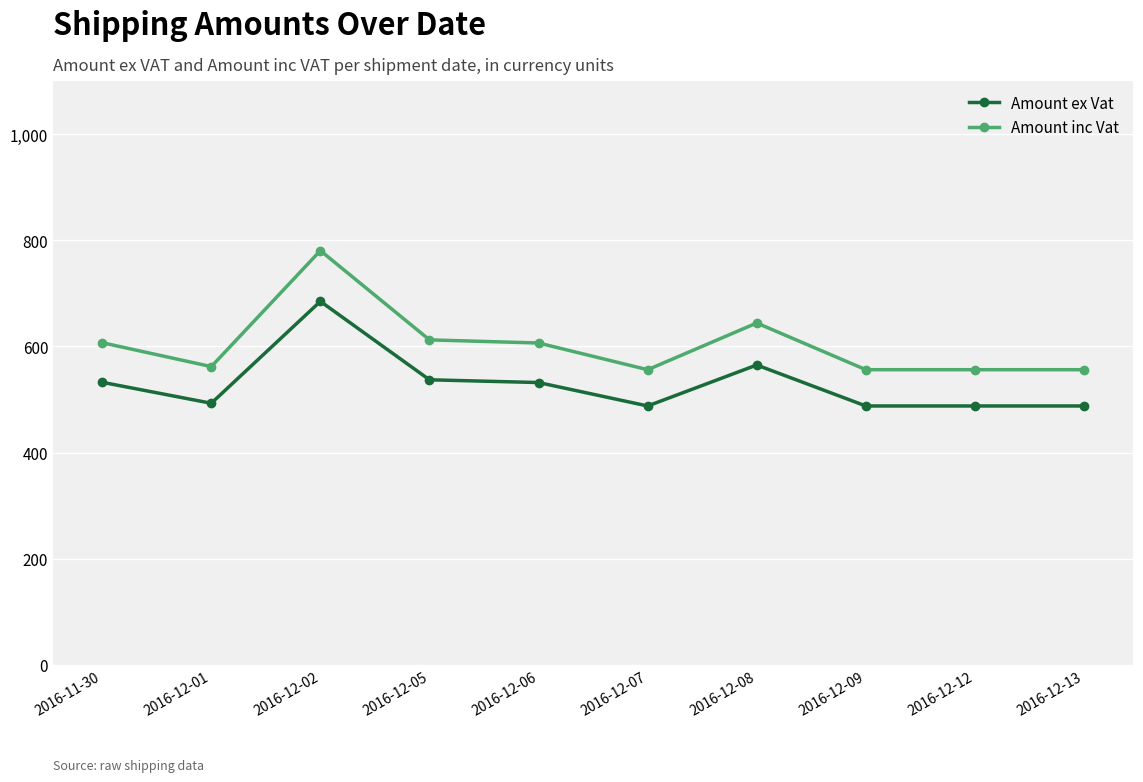

Where does the Amount ex Vat series first go above 532?

2016-11-30